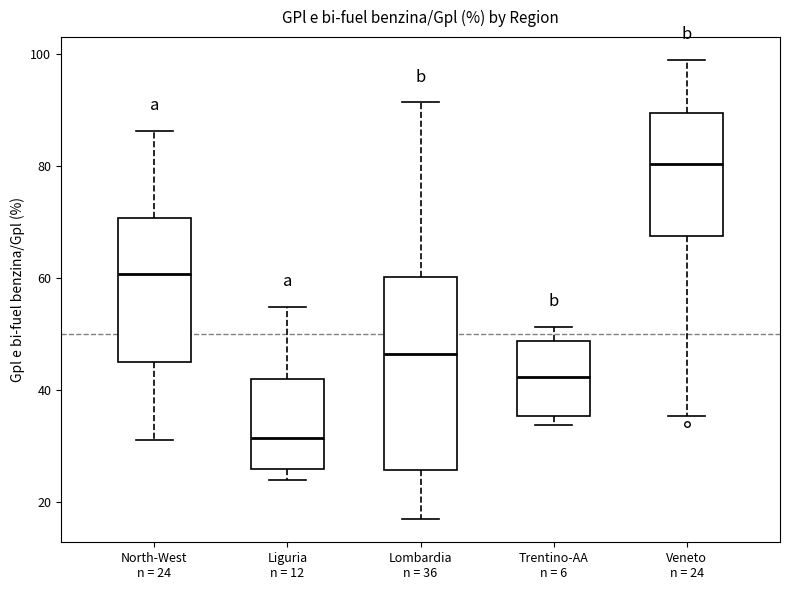

Which box is the tallest, from its lower edge to its upper edge?

Lombardia n = 36